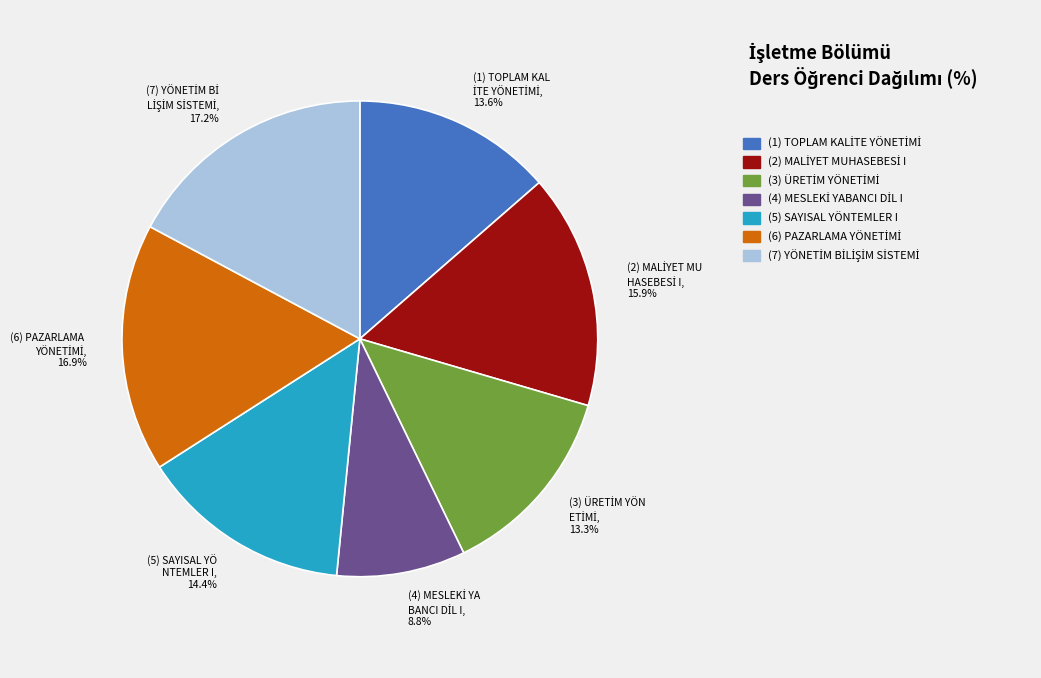

To the nearest percent, what is the difference between the largest and smallest slice percentages?

8%